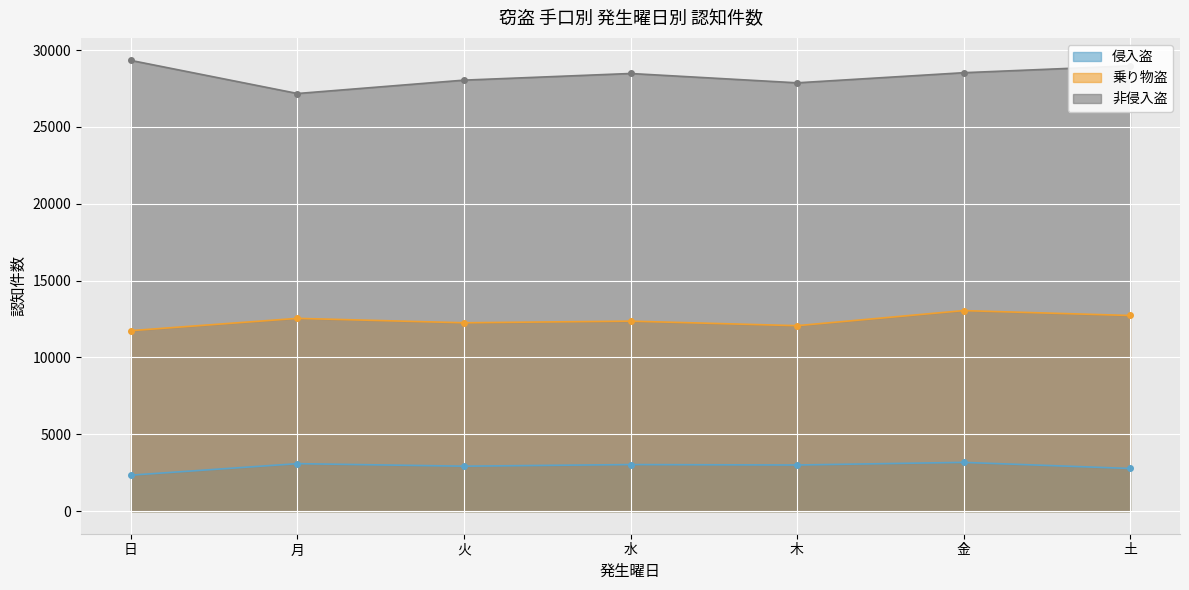

What is the sum of all 非侵入盗 values?

198369